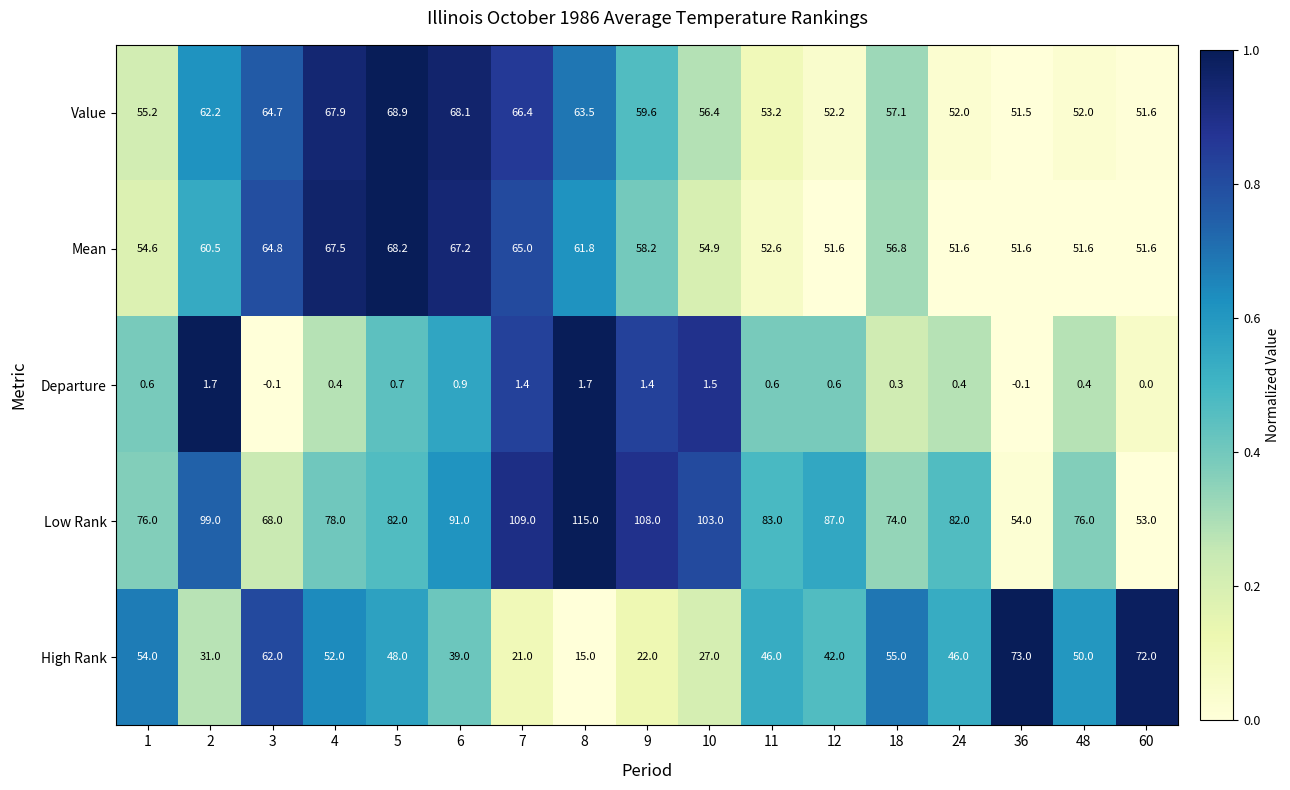

At which category is the sum across all series the highest?

5